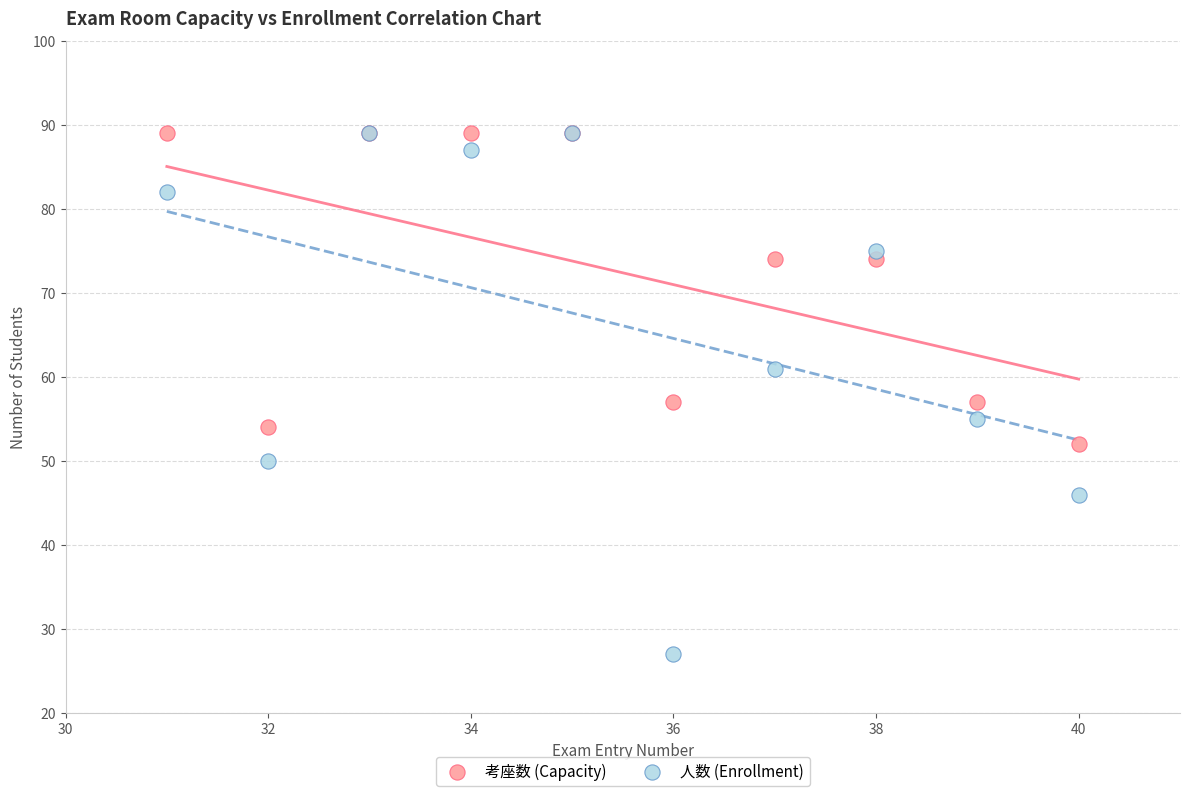

Which series contains the lowest Y value?

人数 (Enrollment)